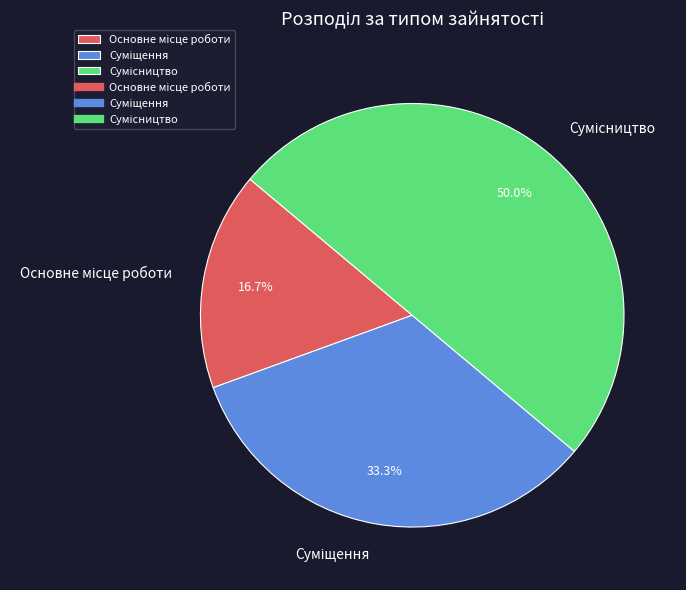

True or false: Сумісництво accounts for 57% of the total.

False